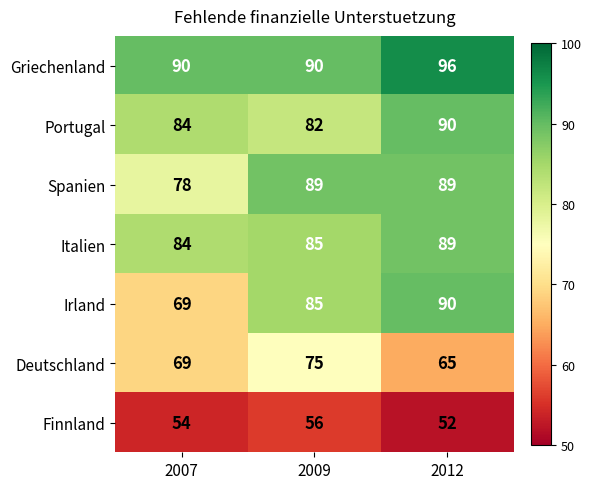

What is the spread (max minus min) of values at 2012?

44